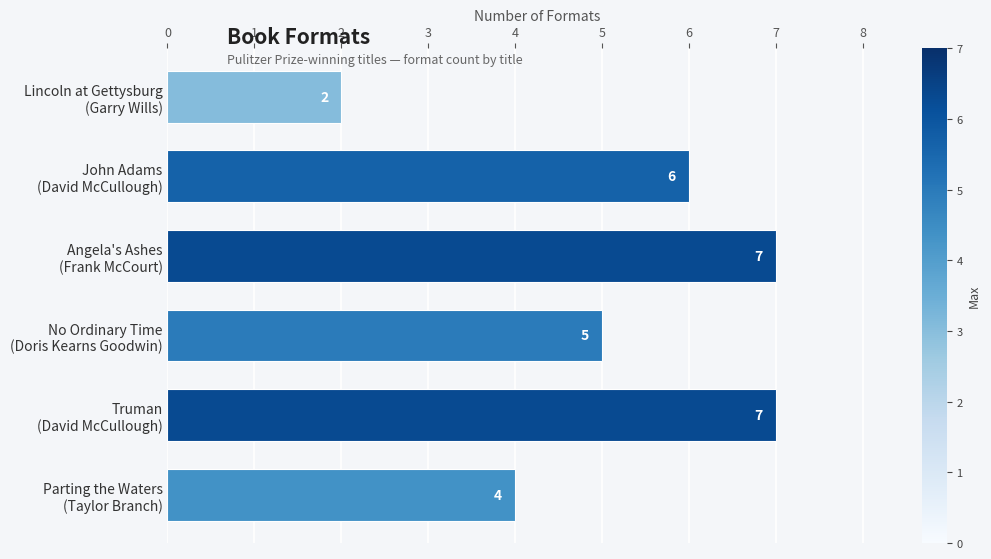

What is the average value?

5